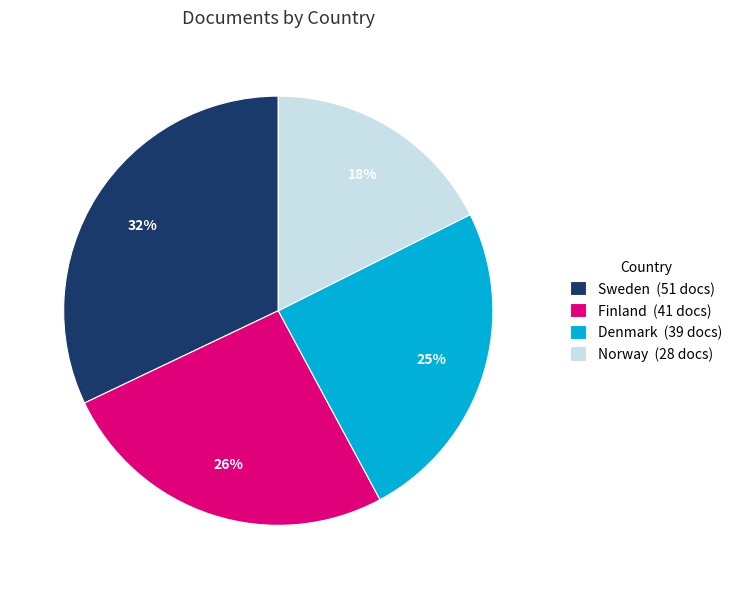

To the nearest percent, what is the difference between the largest and smallest slice percentages?

14%